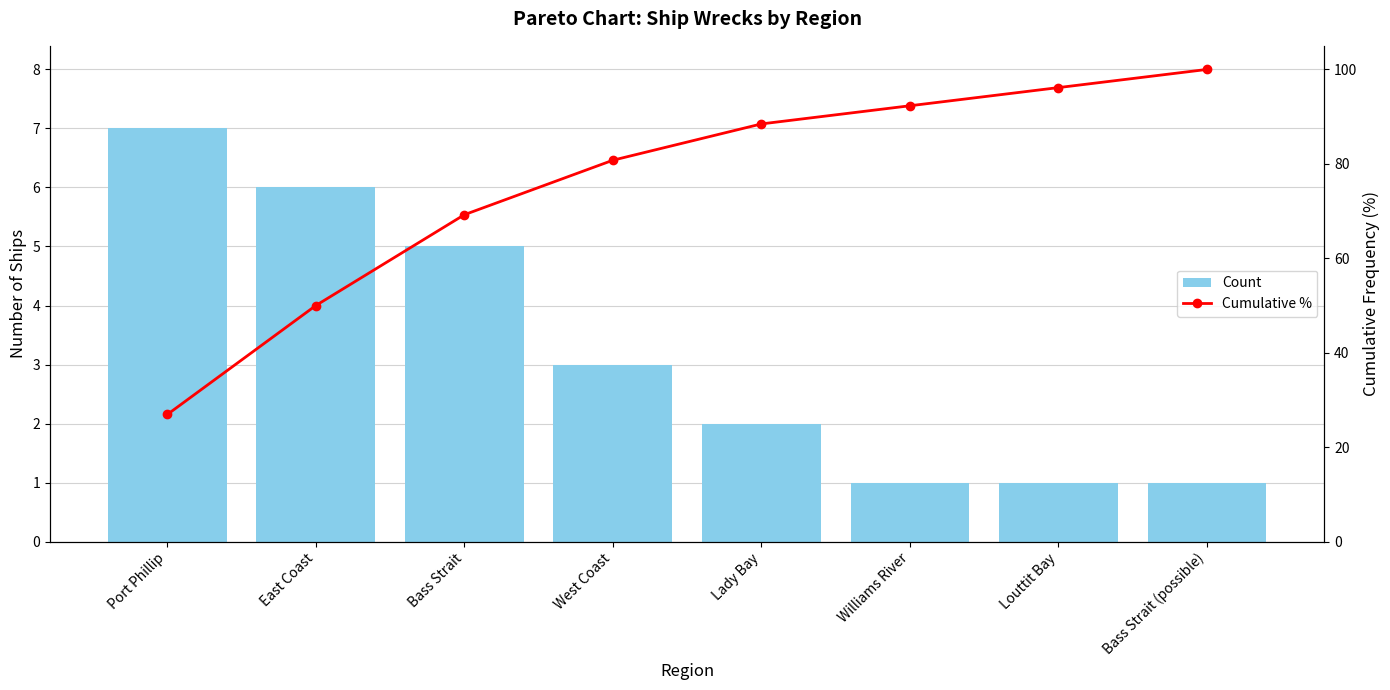

Reading left to right, transcribe all the data shown in this chart.

Count: Port Phillip=7.0	East Coast=6.0	Bass Strait=5.0	West Coast=3.0	Lady Bay=2.0	Williams River=1.0	Louttit Bay=1.0	Bass Strait (possible)=1.0
Cumulative %: Port Phillip=26.9	East Coast=50.0	Bass Strait=69.2	West Coast=80.8	Lady Bay=88.5	Williams River=92.3	Louttit Bay=96.2	Bass Strait (possible)=100.0